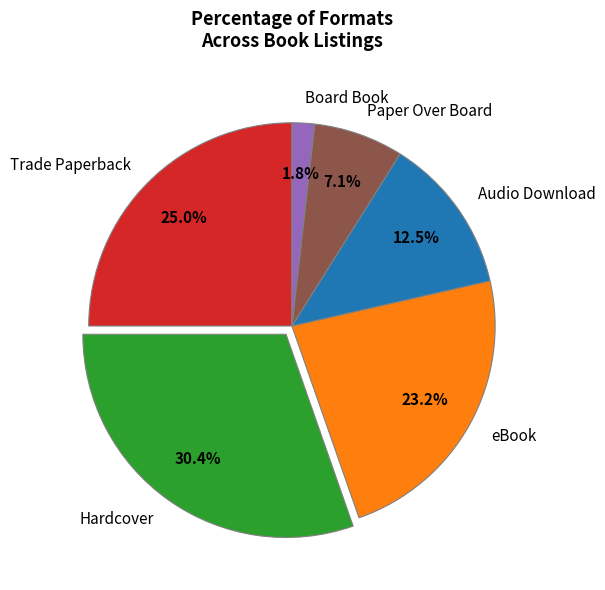

Does Trade Paperback account for over 50% of the chart?

No